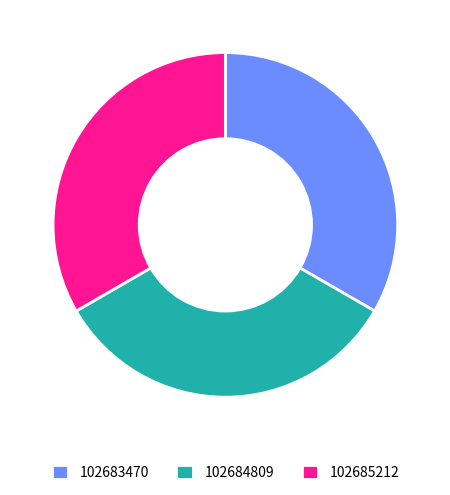

The 102685212 slice represents 33% of the pie. True or false?

True